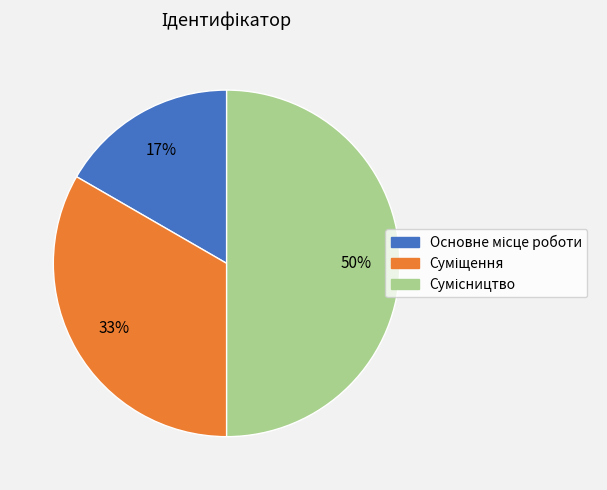

To the nearest percent, what is the average slice percentage?

33%